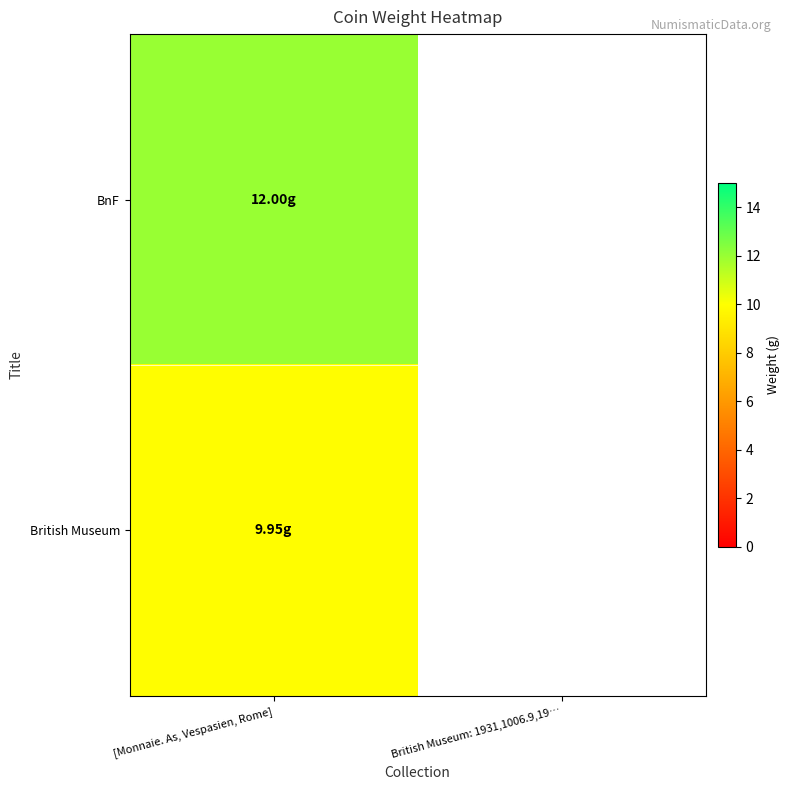

Which series has the largest range (max minus min)?

BnF